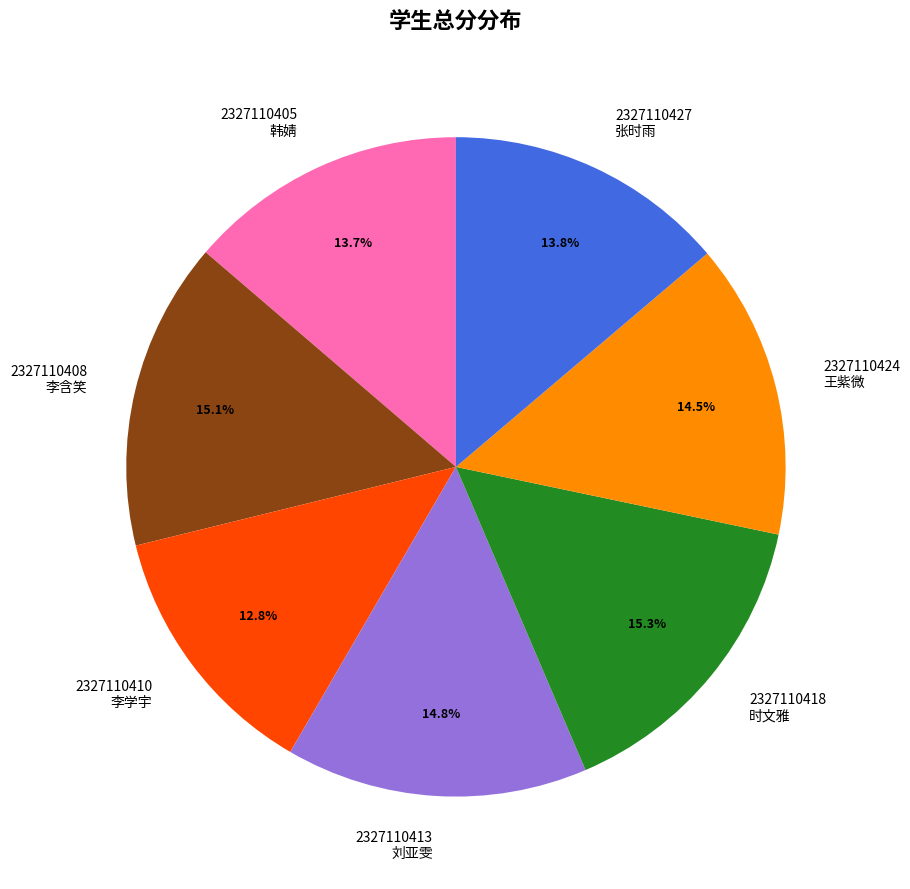

Is the sum of 2327110427 张时雨 and 2327110408 李含笑 greater than half?

No